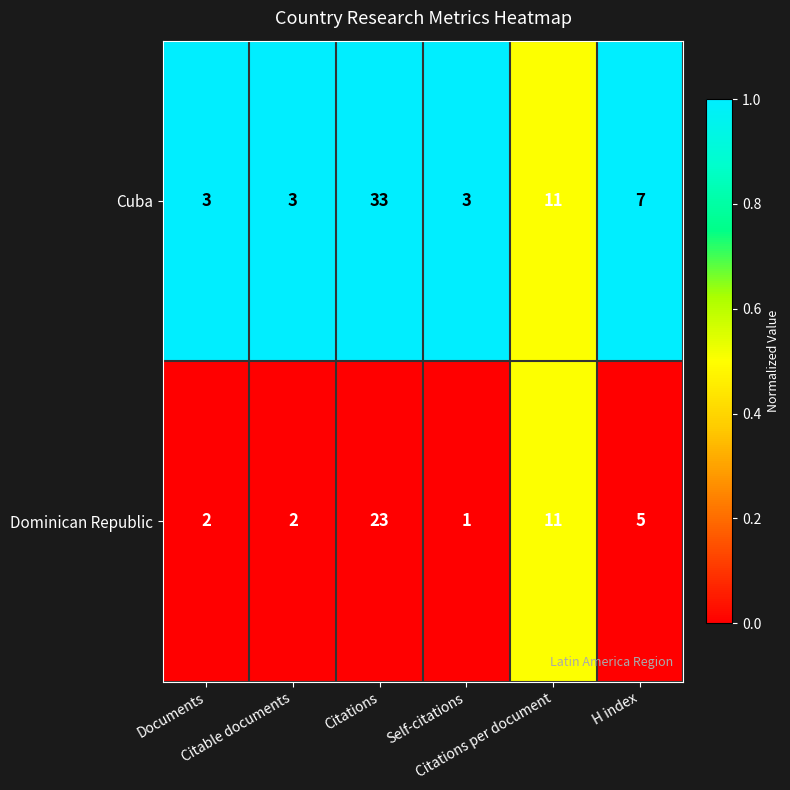

What is the difference between the maximum and minimum values in the Dominican Republic series?

22